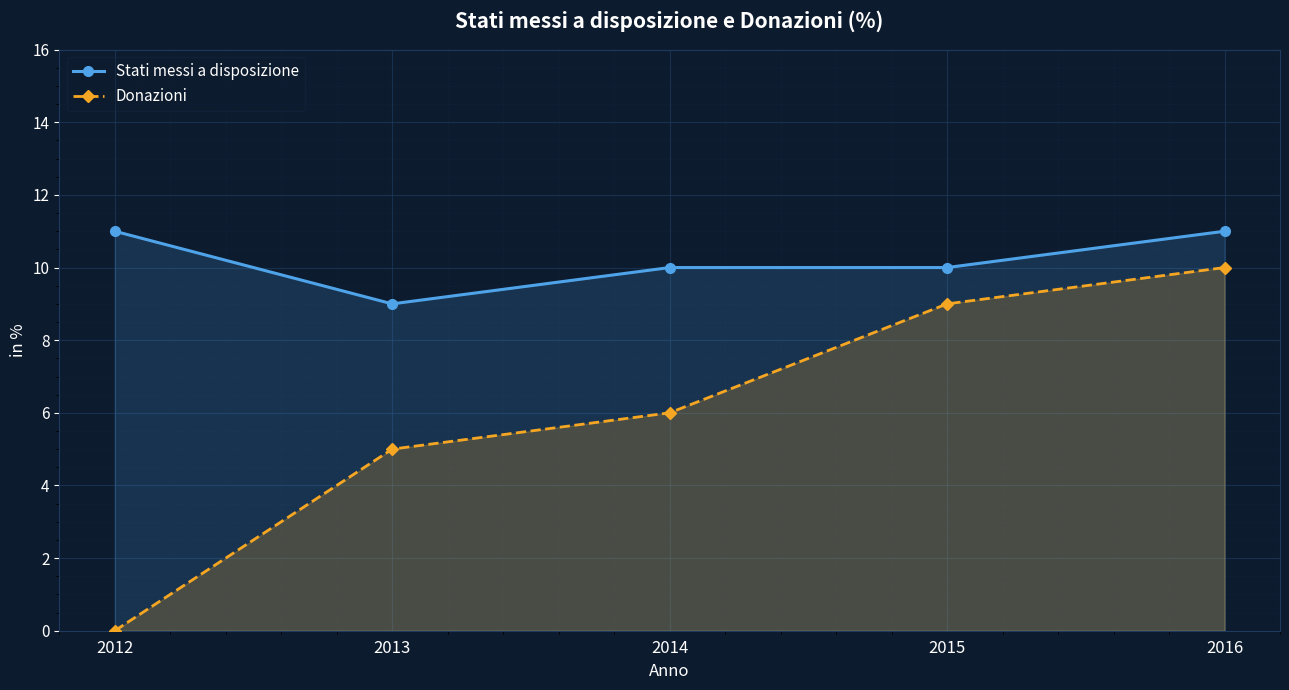

Reading right to left, transcribe all the data shown in this chart.

Stati messi a disposizione: 11	10	10	9	11
Donazioni: 10	9	6	5	0